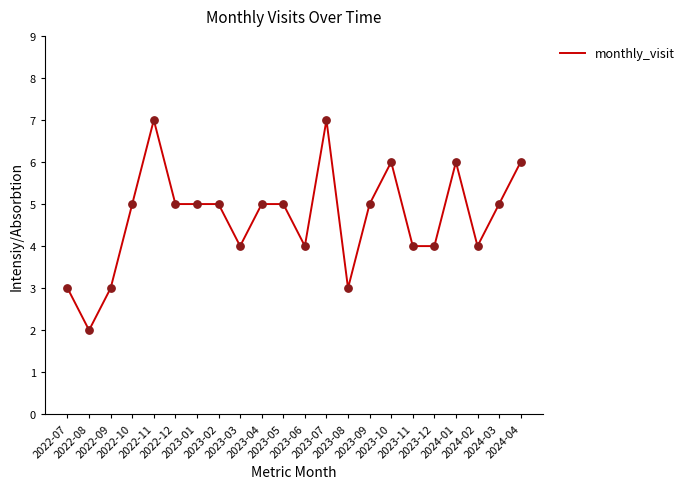

What is the change in value from 2023-01 to 2023-08?

-2